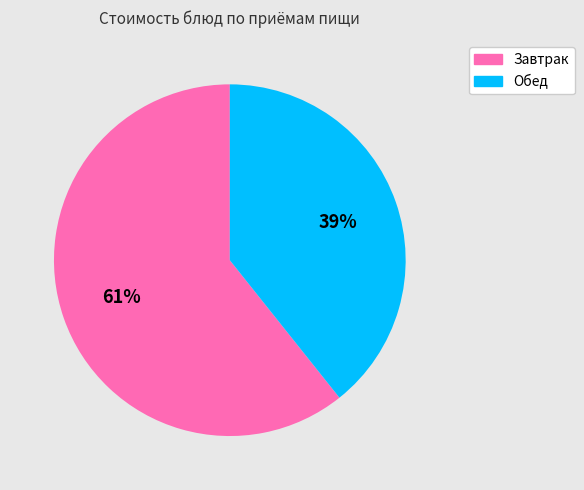

The Обед slice represents 45% of the pie. True or false?

False